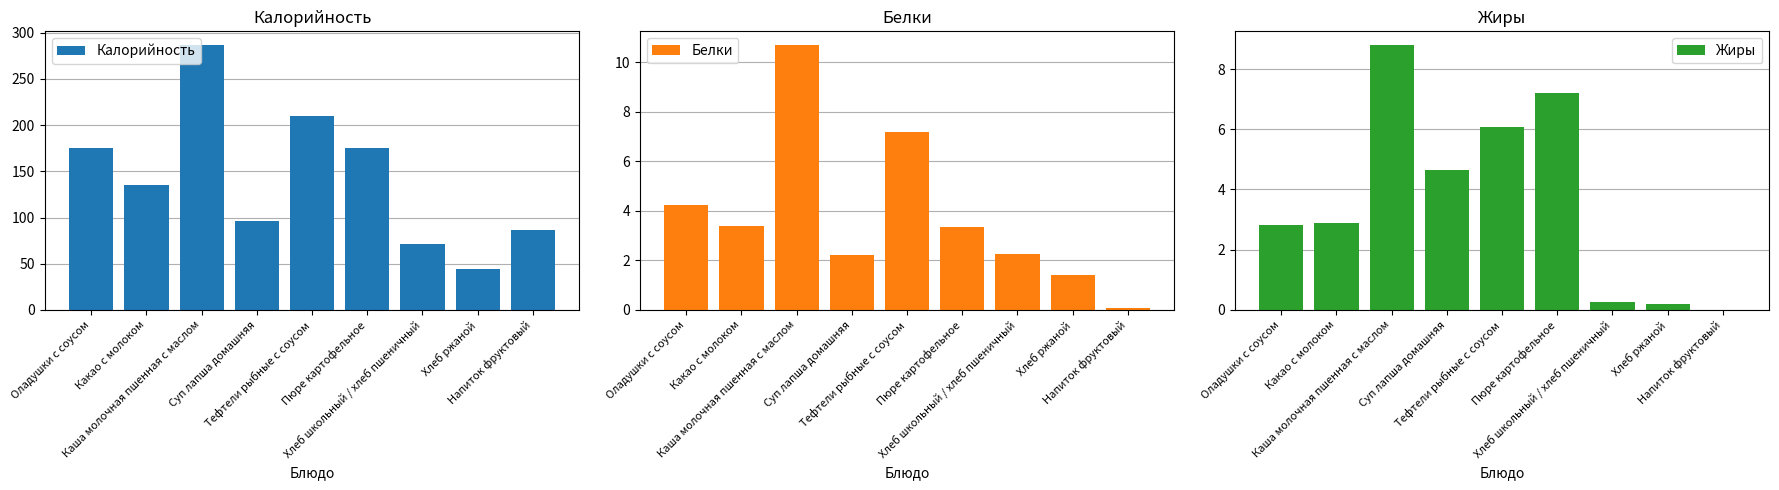

Which series changed the most between Каша молочная пшенная с маслом and Суп лапша домашняя?

Калорийность